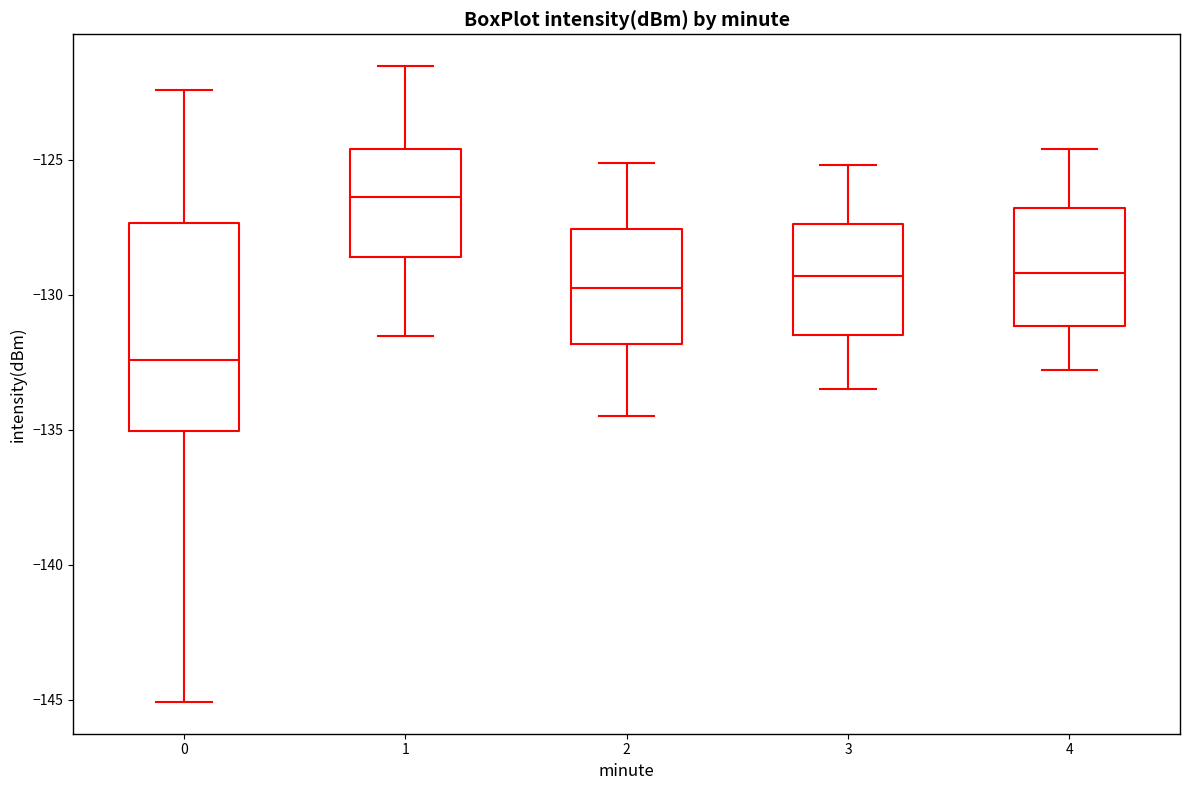

Which box's median line is the highest?

1